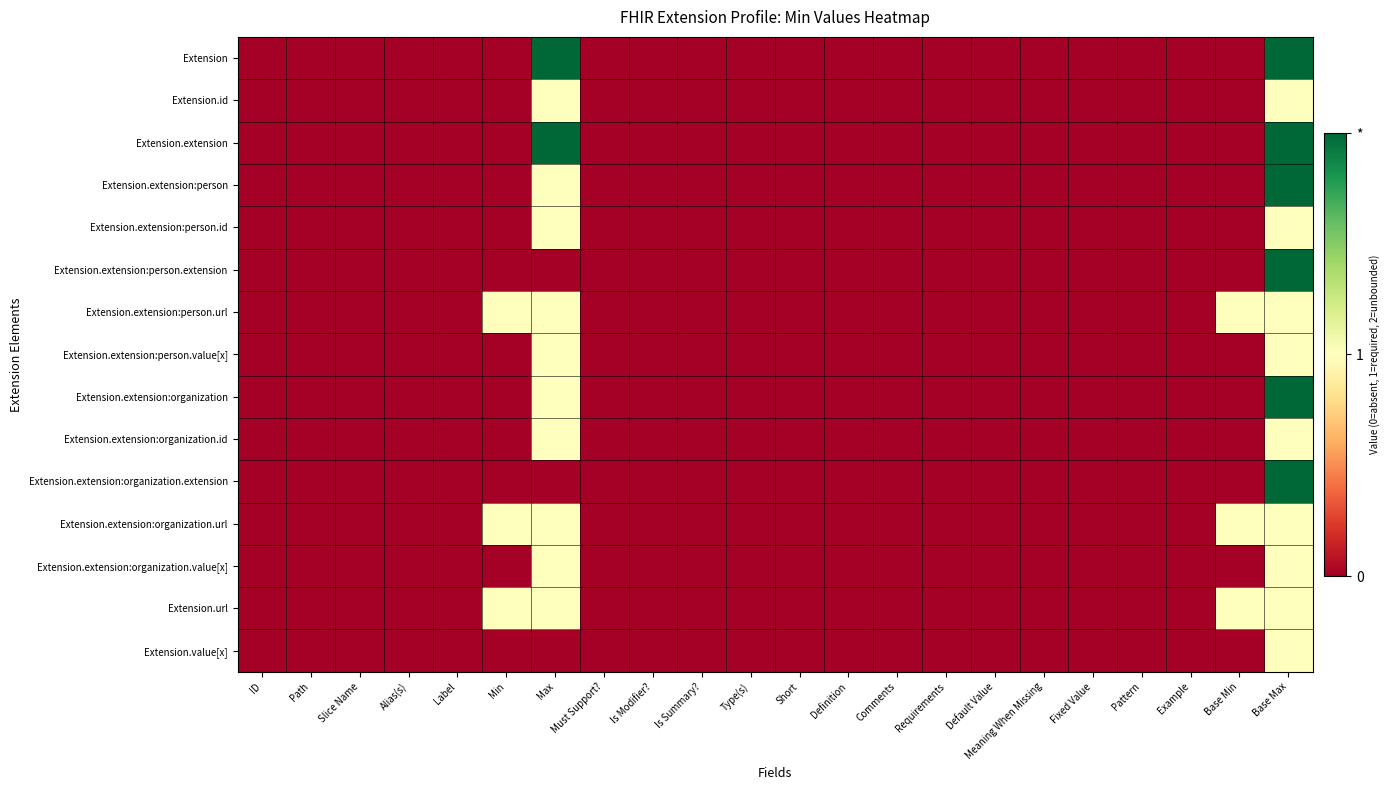

Reading left to right, transcribe all the data shown in this chart.

Extension: ID=0	Path=0	Slice Name=0	Alias(s)=0	Label=0	Min=0	Max=2	Must Support?=0	Is Modifier?=0	Is Summary?=0	Type(s)=0	Short=0	Definition=0	Comments=0	Requirements=0	Default Value=0	Meaning When Missing=0	Fixed Value=0	Pattern=0	Example=0	Base Min=0	Base Max=2
Extension.id: ID=0	Path=0	Slice Name=0	Alias(s)=0	Label=0	Min=0	Max=1	Must Support?=0	Is Modifier?=0	Is Summary?=0	Type(s)=0	Short=0	Definition=0	Comments=0	Requirements=0	Default Value=0	Meaning When Missing=0	Fixed Value=0	Pattern=0	Example=0	Base Min=0	Base Max=1
Extension.extension: ID=0	Path=0	Slice Name=0	Alias(s)=0	Label=0	Min=0	Max=2	Must Support?=0	Is Modifier?=0	Is Summary?=0	Type(s)=0	Short=0	Definition=0	Comments=0	Requirements=0	Default Value=0	Meaning When Missing=0	Fixed Value=0	Pattern=0	Example=0	Base Min=0	Base Max=2
Extension.extension:person: ID=0	Path=0	Slice Name=0	Alias(s)=0	Label=0	Min=0	Max=1	Must Support?=0	Is Modifier?=0	Is Summary?=0	Type(s)=0	Short=0	Definition=0	Comments=0	Requirements=0	Default Value=0	Meaning When Missing=0	Fixed Value=0	Pattern=0	Example=0	Base Min=0	Base Max=2
Extension.extension:person.id: ID=0	Path=0	Slice Name=0	Alias(s)=0	Label=0	Min=0	Max=1	Must Support?=0	Is Modifier?=0	Is Summary?=0	Type(s)=0	Short=0	Definition=0	Comments=0	Requirements=0	Default Value=0	Meaning When Missing=0	Fixed Value=0	Pattern=0	Example=0	Base Min=0	Base Max=1
Extension.extension:person.extension: ID=0	Path=0	Slice Name=0	Alias(s)=0	Label=0	Min=0	Max=0	Must Support?=0	Is Modifier?=0	Is Summary?=0	Type(s)=0	Short=0	Definition=0	Comments=0	Requirements=0	Default Value=0	Meaning When Missing=0	Fixed Value=0	Pattern=0	Example=0	Base Min=0	Base Max=2
Extension.extension:person.url: ID=0	Path=0	Slice Name=0	Alias(s)=0	Label=0	Min=1	Max=1	Must Support?=0	Is Modifier?=0	Is Summary?=0	Type(s)=0	Short=0	Definition=0	Comments=0	Requirements=0	Default Value=0	Meaning When Missing=0	Fixed Value=0	Pattern=0	Example=0	Base Min=1	Base Max=1
Extension.extension:person.value[x]: ID=0	Path=0	Slice Name=0	Alias(s)=0	Label=0	Min=0	Max=1	Must Support?=0	Is Modifier?=0	Is Summary?=0	Type(s)=0	Short=0	Definition=0	Comments=0	Requirements=0	Default Value=0	Meaning When Missing=0	Fixed Value=0	Pattern=0	Example=0	Base Min=0	Base Max=1
Extension.extension:organization: ID=0	Path=0	Slice Name=0	Alias(s)=0	Label=0	Min=0	Max=1	Must Support?=0	Is Modifier?=0	Is Summary?=0	Type(s)=0	Short=0	Definition=0	Comments=0	Requirements=0	Default Value=0	Meaning When Missing=0	Fixed Value=0	Pattern=0	Example=0	Base Min=0	Base Max=2
Extension.extension:organization.id: ID=0	Path=0	Slice Name=0	Alias(s)=0	Label=0	Min=0	Max=1	Must Support?=0	Is Modifier?=0	Is Summary?=0	Type(s)=0	Short=0	Definition=0	Comments=0	Requirements=0	Default Value=0	Meaning When Missing=0	Fixed Value=0	Pattern=0	Example=0	Base Min=0	Base Max=1
Extension.extension:organization.extension: ID=0	Path=0	Slice Name=0	Alias(s)=0	Label=0	Min=0	Max=0	Must Support?=0	Is Modifier?=0	Is Summary?=0	Type(s)=0	Short=0	Definition=0	Comments=0	Requirements=0	Default Value=0	Meaning When Missing=0	Fixed Value=0	Pattern=0	Example=0	Base Min=0	Base Max=2
Extension.extension:organization.url: ID=0	Path=0	Slice Name=0	Alias(s)=0	Label=0	Min=1	Max=1	Must Support?=0	Is Modifier?=0	Is Summary?=0	Type(s)=0	Short=0	Definition=0	Comments=0	Requirements=0	Default Value=0	Meaning When Missing=0	Fixed Value=0	Pattern=0	Example=0	Base Min=1	Base Max=1
Extension.extension:organization.value[x]: ID=0	Path=0	Slice Name=0	Alias(s)=0	Label=0	Min=0	Max=1	Must Support?=0	Is Modifier?=0	Is Summary?=0	Type(s)=0	Short=0	Definition=0	Comments=0	Requirements=0	Default Value=0	Meaning When Missing=0	Fixed Value=0	Pattern=0	Example=0	Base Min=0	Base Max=1
Extension.url: ID=0	Path=0	Slice Name=0	Alias(s)=0	Label=0	Min=1	Max=1	Must Support?=0	Is Modifier?=0	Is Summary?=0	Type(s)=0	Short=0	Definition=0	Comments=0	Requirements=0	Default Value=0	Meaning When Missing=0	Fixed Value=0	Pattern=0	Example=0	Base Min=1	Base Max=1
Extension.value[x]: ID=0	Path=0	Slice Name=0	Alias(s)=0	Label=0	Min=0	Max=0	Must Support?=0	Is Modifier?=0	Is Summary?=0	Type(s)=0	Short=0	Definition=0	Comments=0	Requirements=0	Default Value=0	Meaning When Missing=0	Fixed Value=0	Pattern=0	Example=0	Base Min=0	Base Max=1